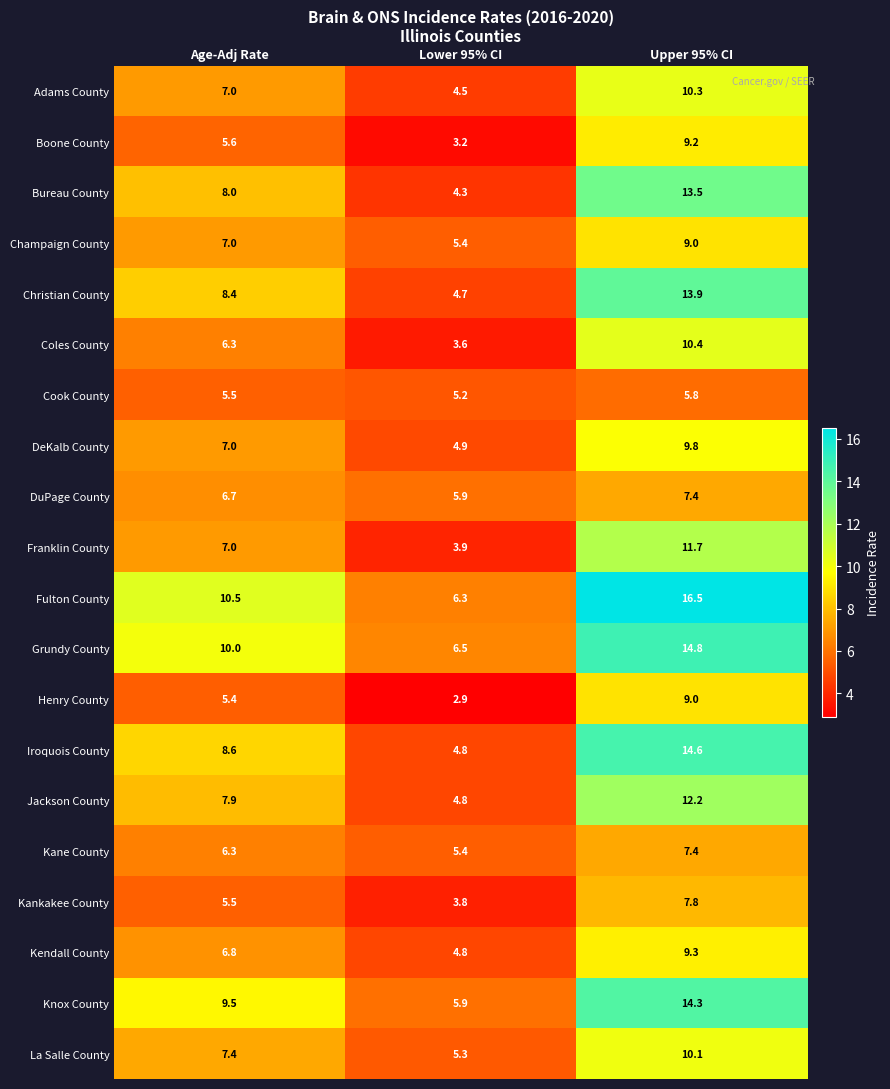

What is the difference between the maximum and minimum values in the Kane County series?

2.0